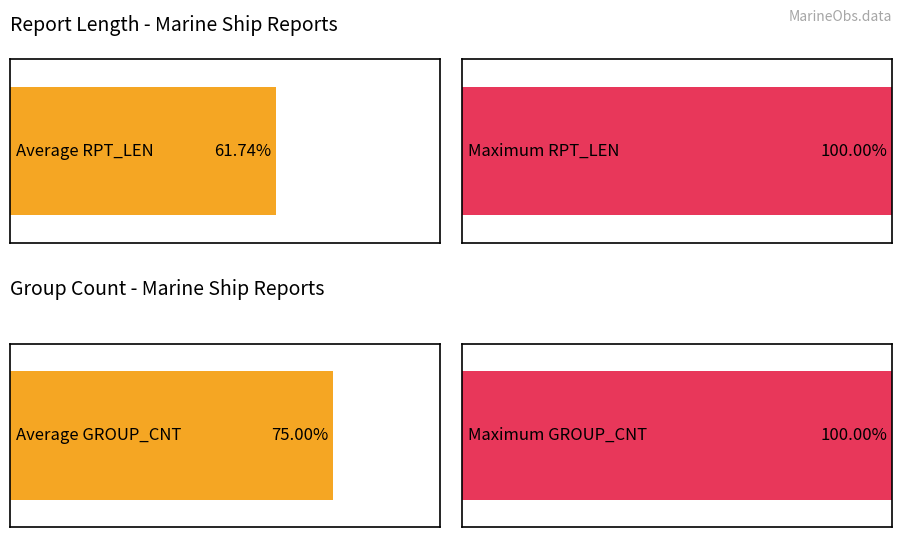

At 223, list the series in order from smallest to largest.

Average GROUP_CNT, Average RPT_LEN